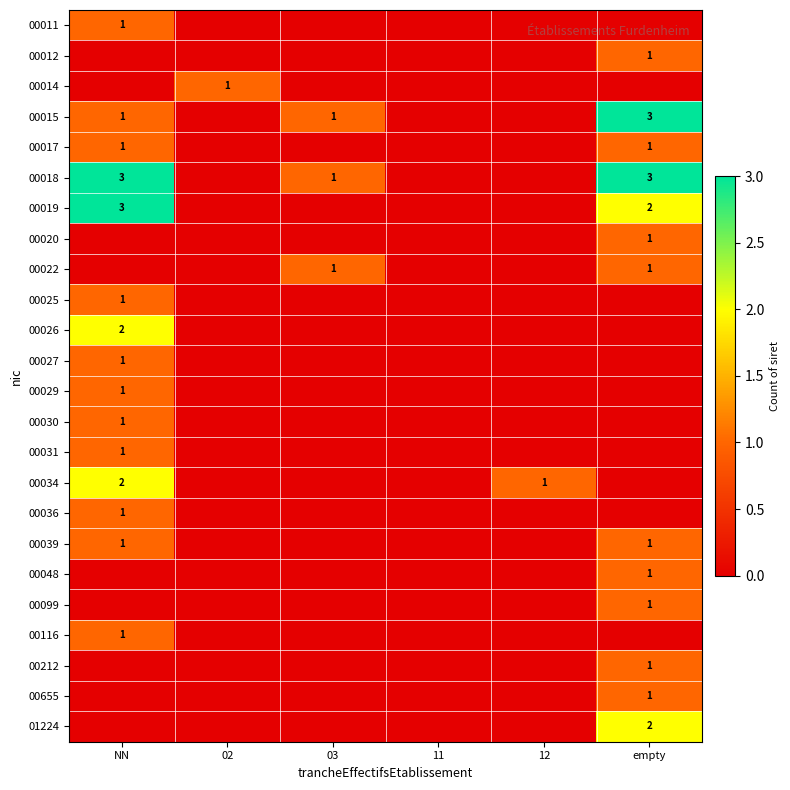

How many distinct data groups are displayed?

24